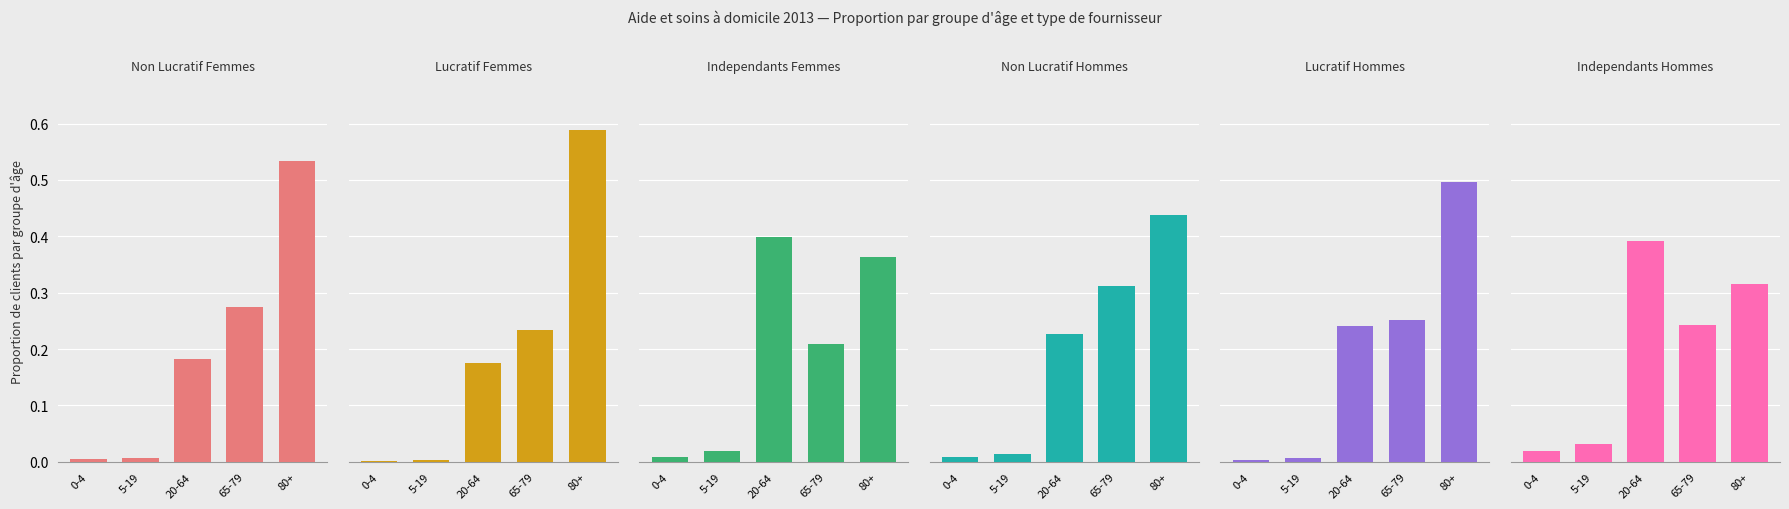

The Lucratif Femmes series shows 0.9 at 80+. True or false?

False